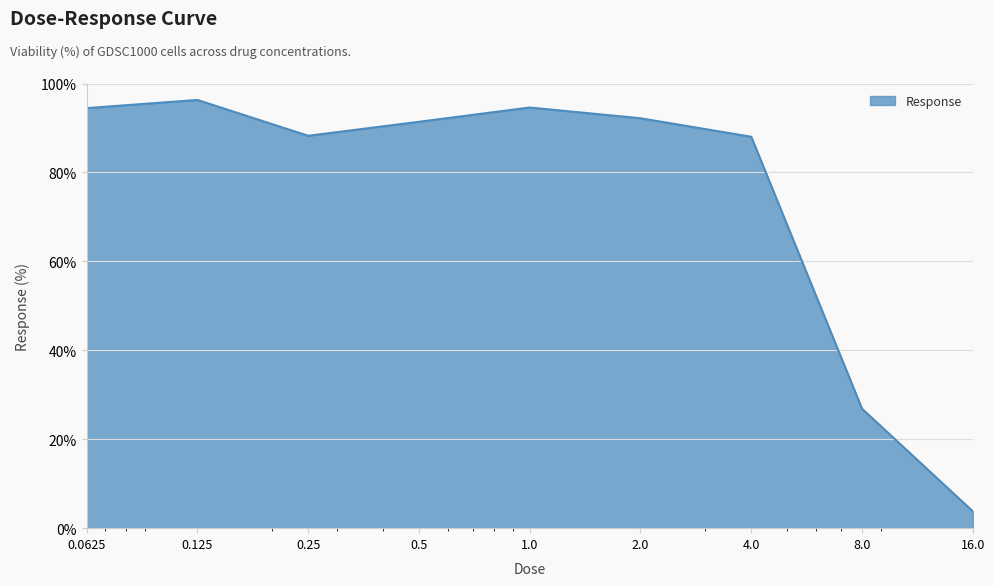

What is the maximum value shown in the chart?

96.3